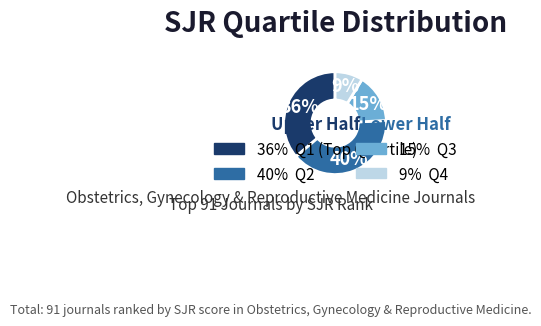

To the nearest percent, what is the average slice percentage?

25%